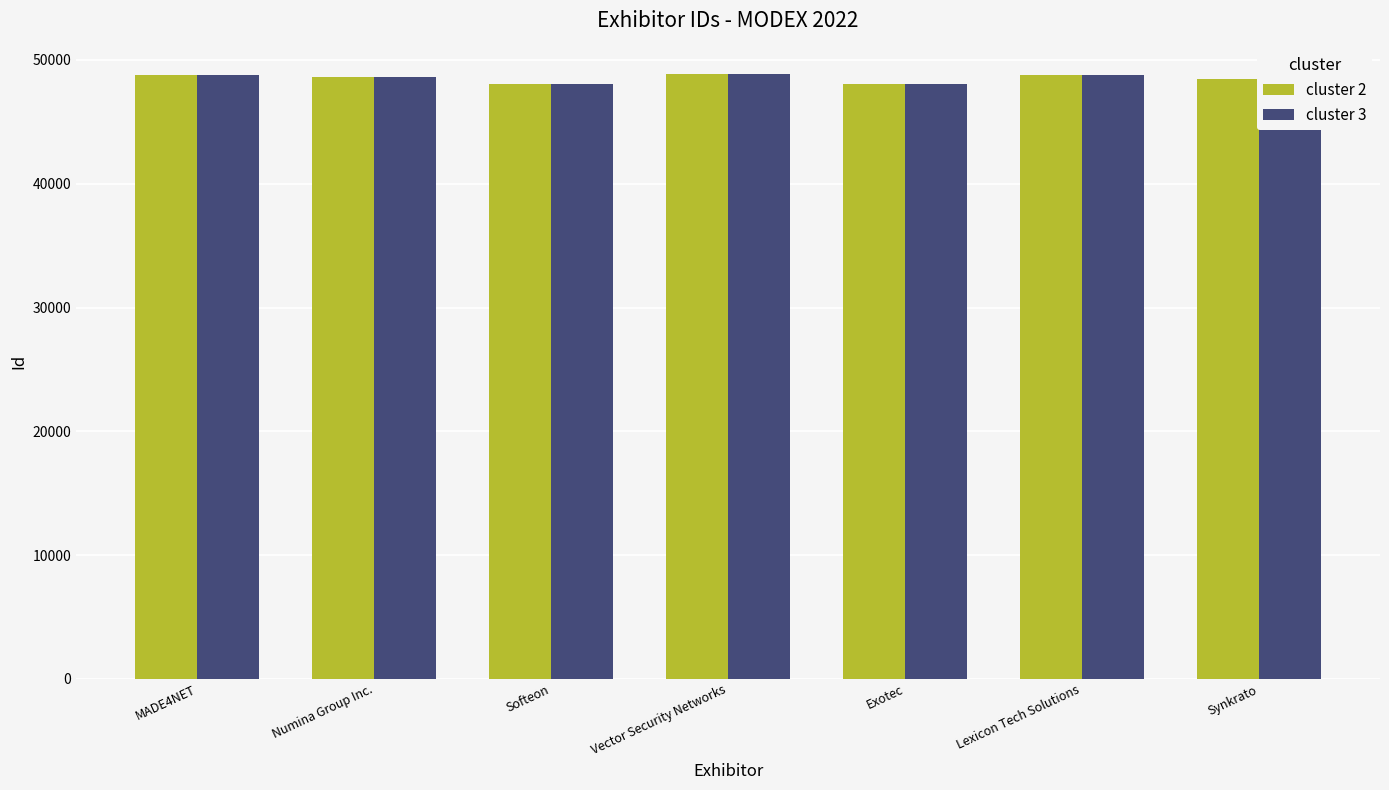

What is the label of the 5th bar from the left?

Exotec